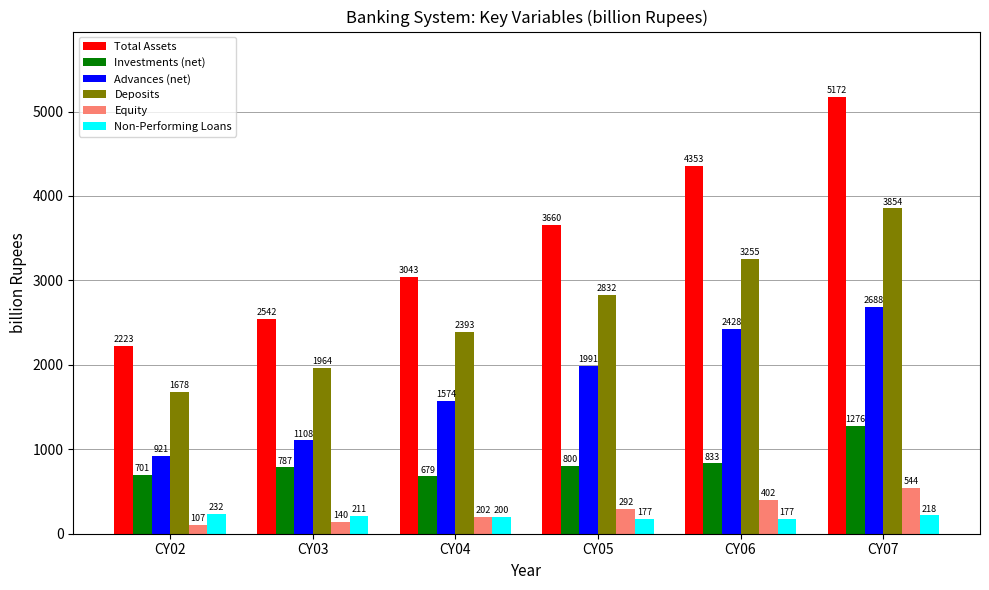

Which series has the widest spread of values?

Total Assets